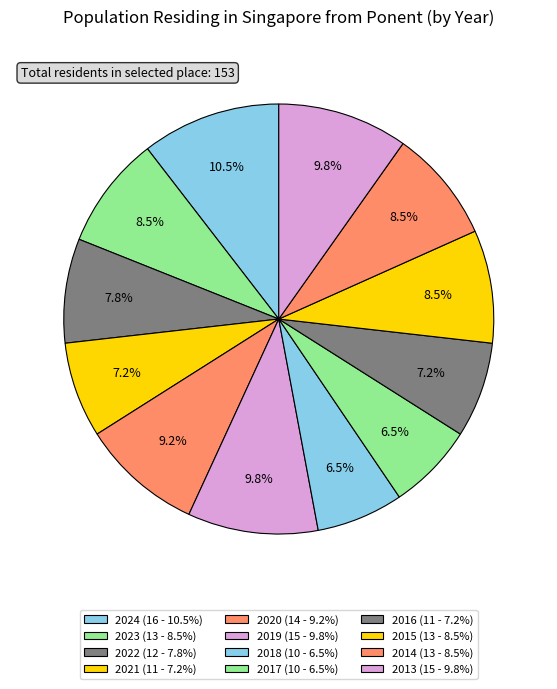

Between 2023 and 2022, which is larger?

2023